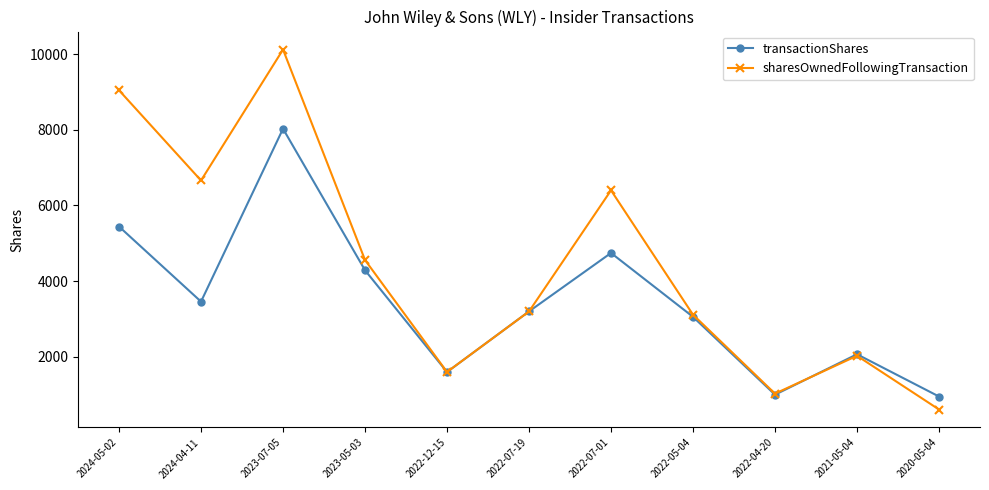

Reading left to right, transcribe all the data shown in this chart.

transactionShares: 5442	3459	8026	4288	1599	3200	4744	3057	1000	2068	952
sharesOwnedFollowingTransaction: 9042	6659	10118	4558	1600	3199	6399	3113	1028	2028	609